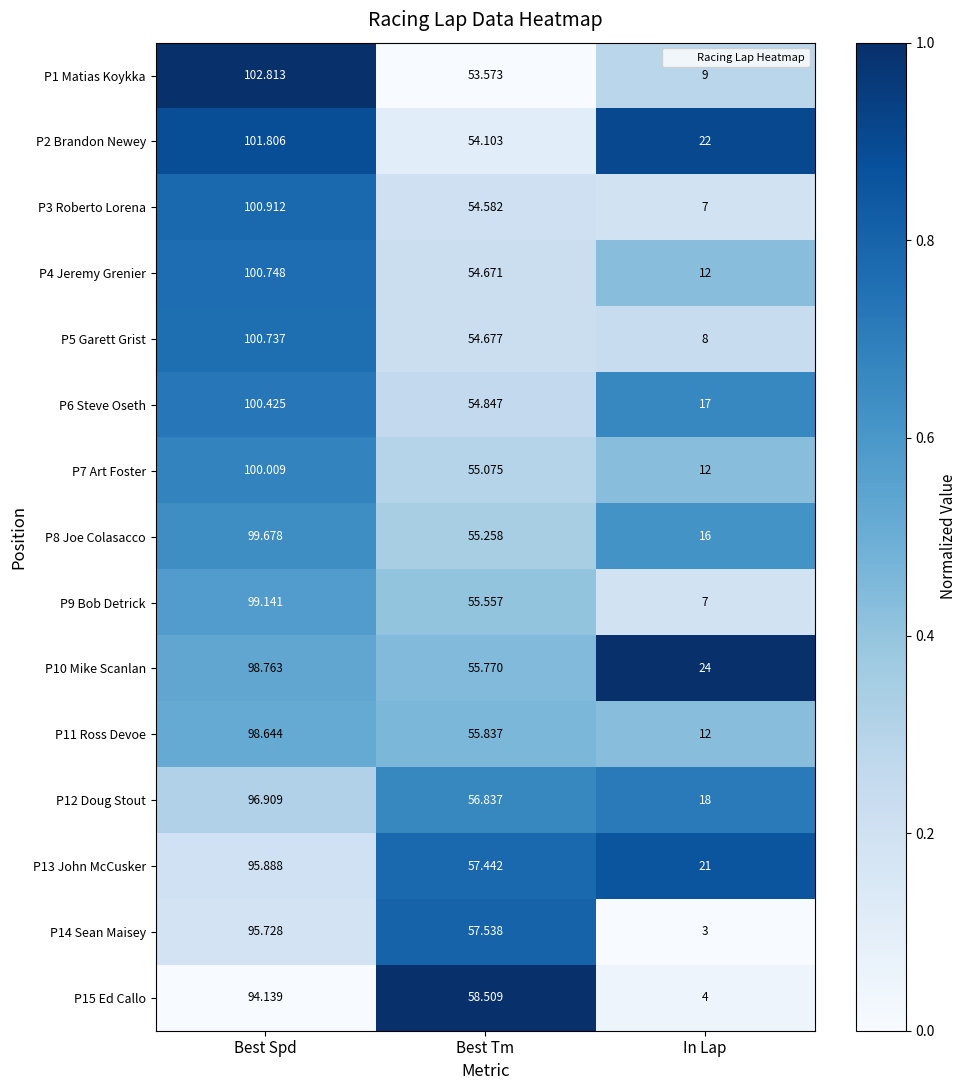

Which series has the largest total across all categories?

P10 Mike Scanlan